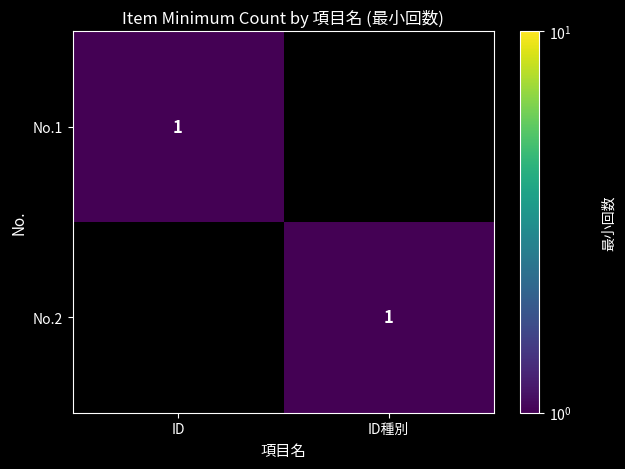

True or false: No.1 has a value of 0 at ID.

False